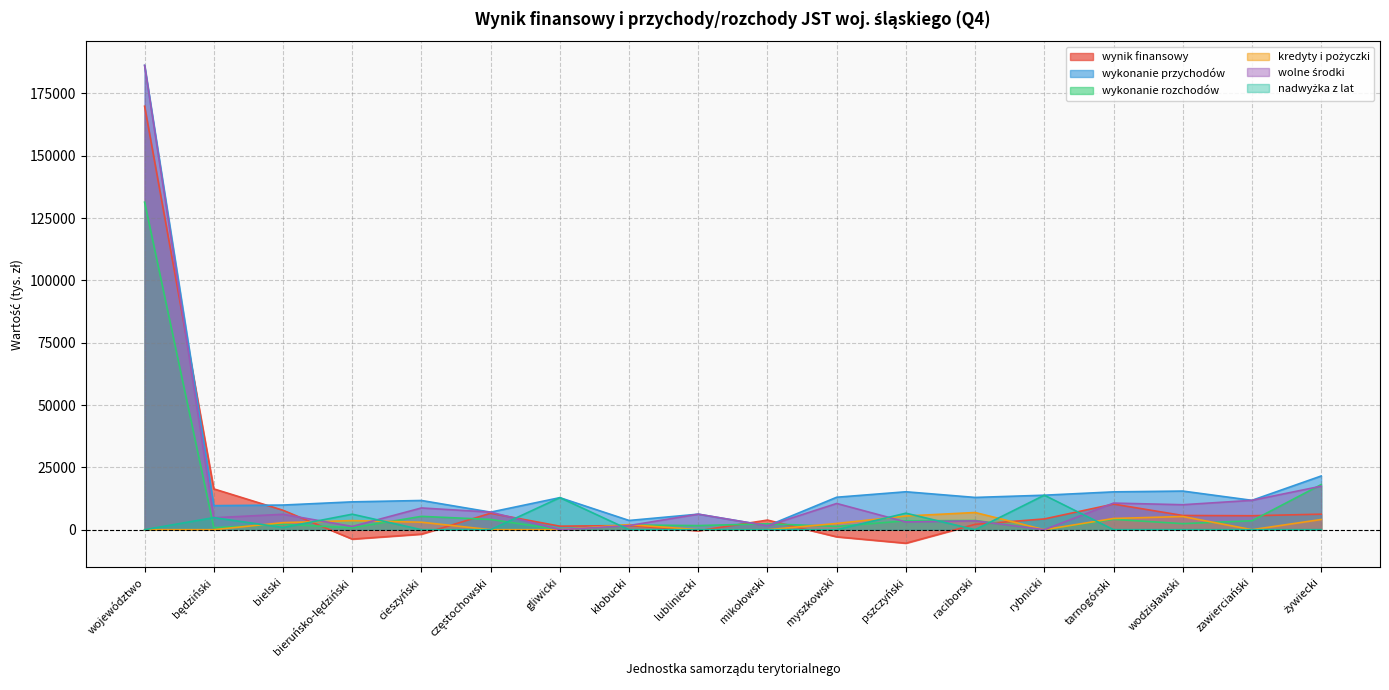

What is the spread (max minus min) of values at kłobucki?

3701.0